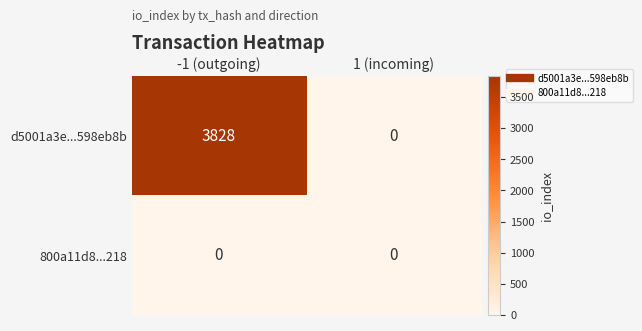

What is the difference between the maximum and minimum values in the d5001a3e...598eb8b series?

3828